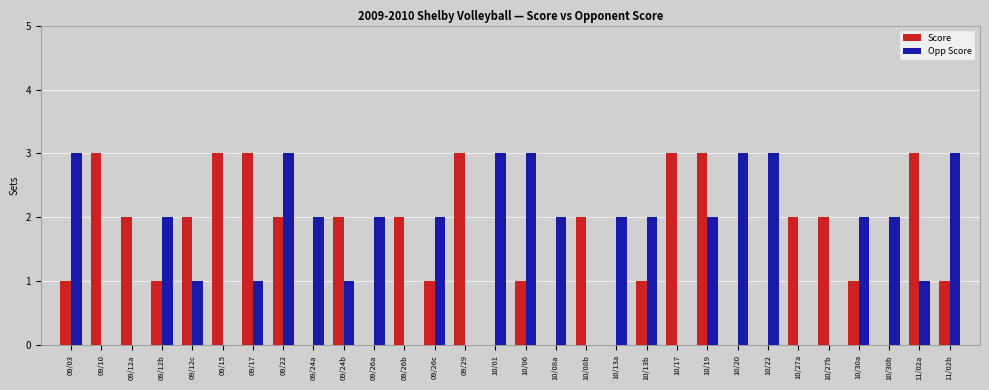

The Opp Score series shows 3 at 09/22. True or false?

True